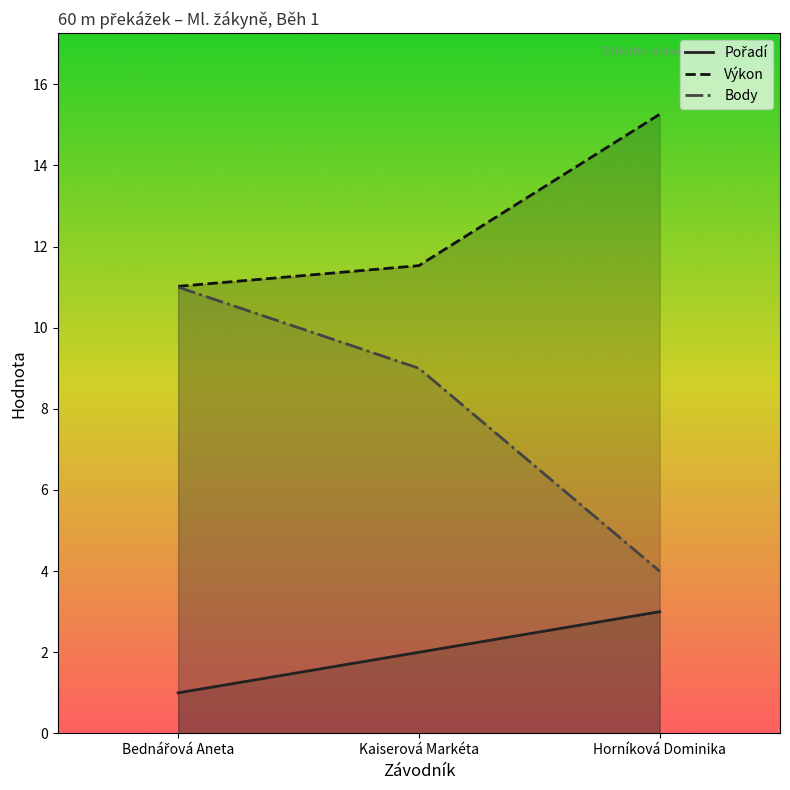

Is the value of Pořadí at Bednářová Aneta greater than the value of Body at Bednářová Aneta?

No